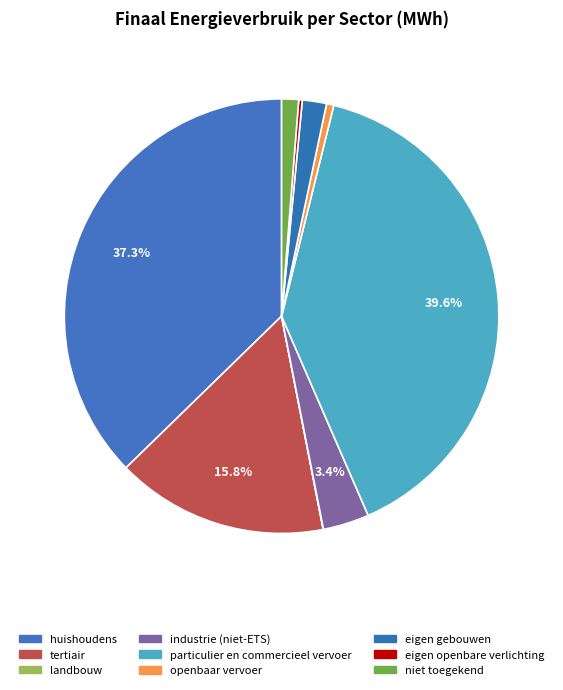

To the nearest percent, what is the average slice percentage?

11%